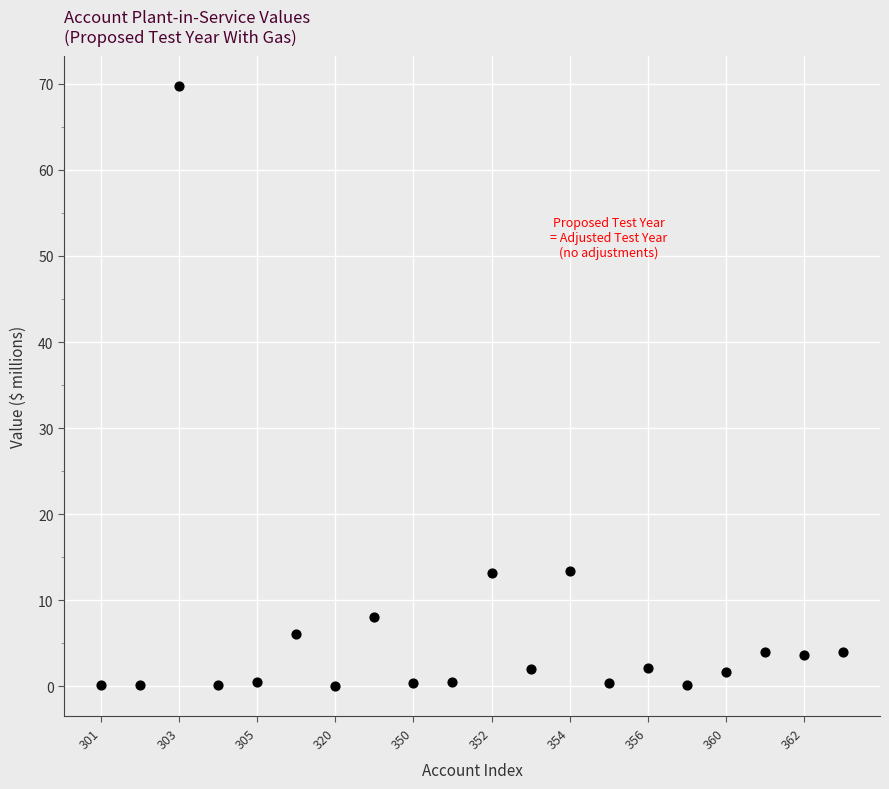

What is the range of X values (max minus min)?

19.0